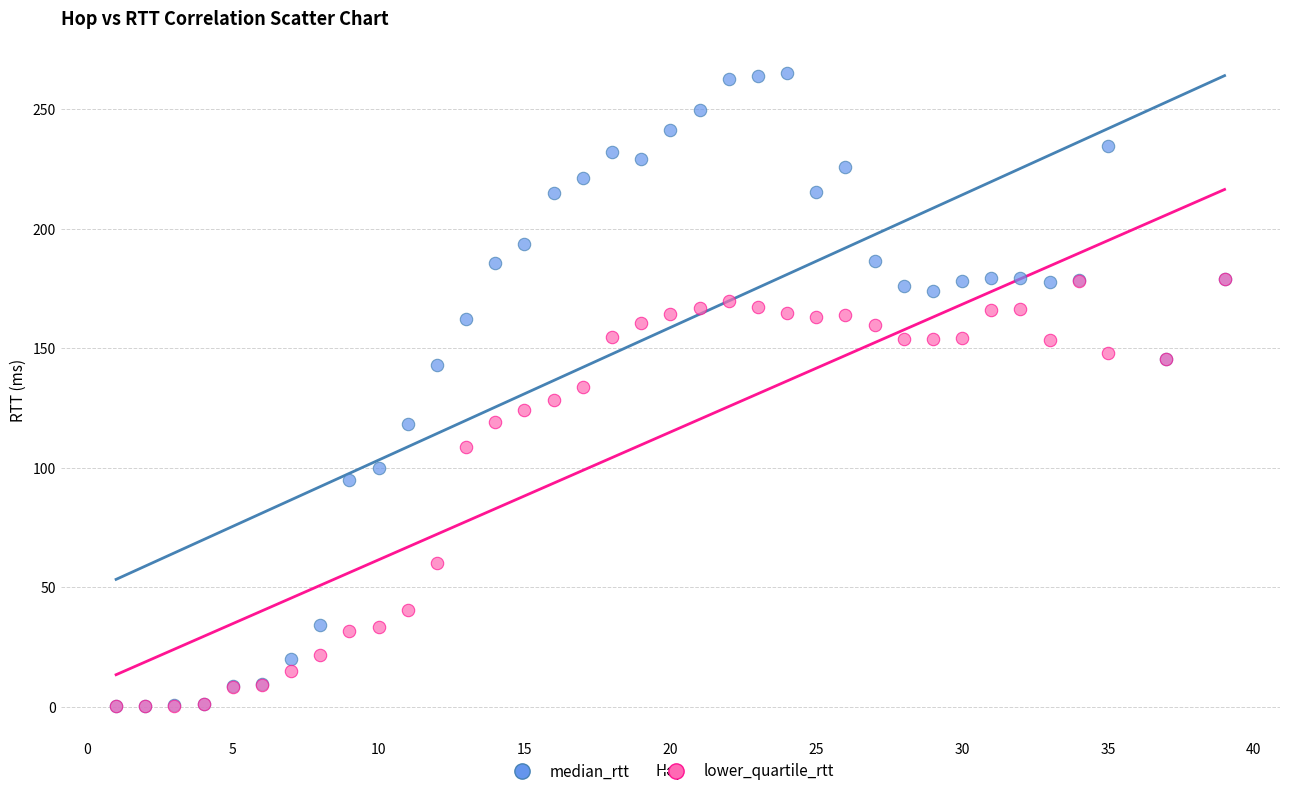

In the lower_quartile_rtt series, what Y value is closest to 89?

108.9